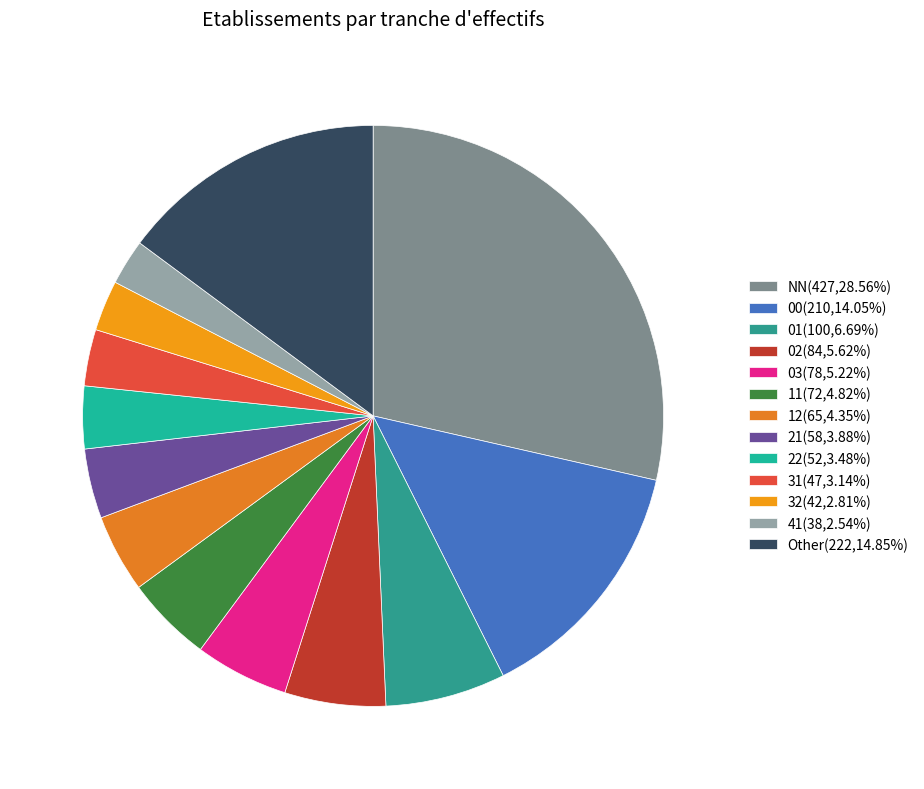

What is the change in value from NN to 12?

-362